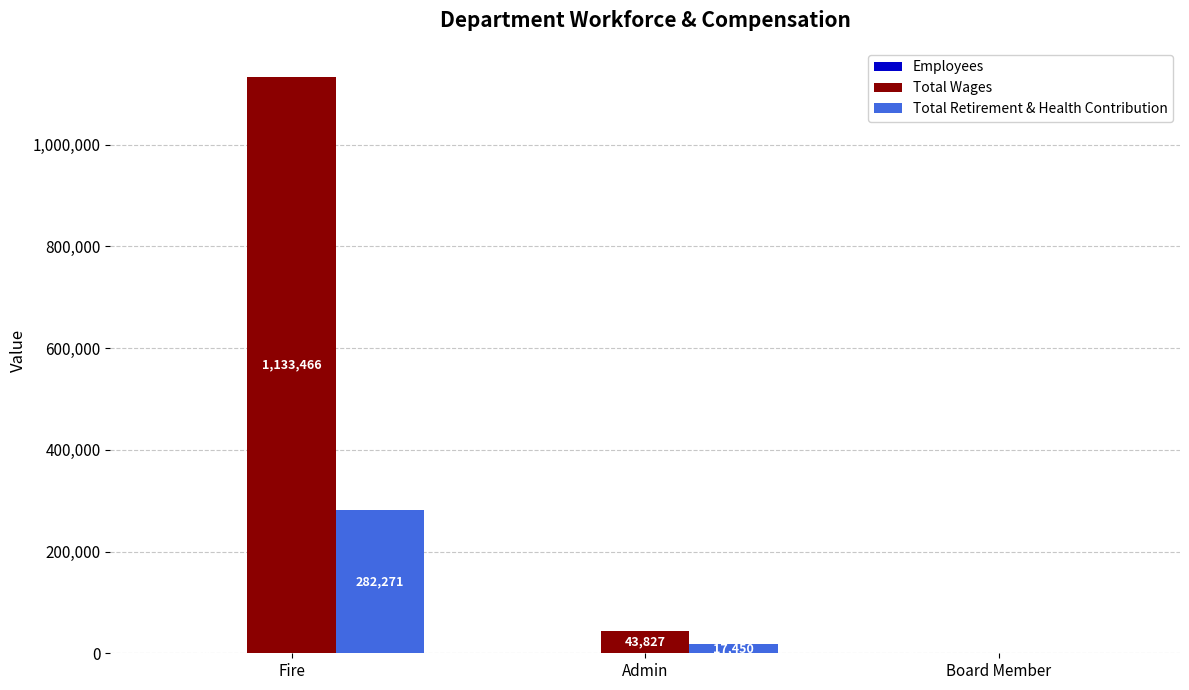

Between Fire and Board Member, which series saw the biggest shift?

Total Wages